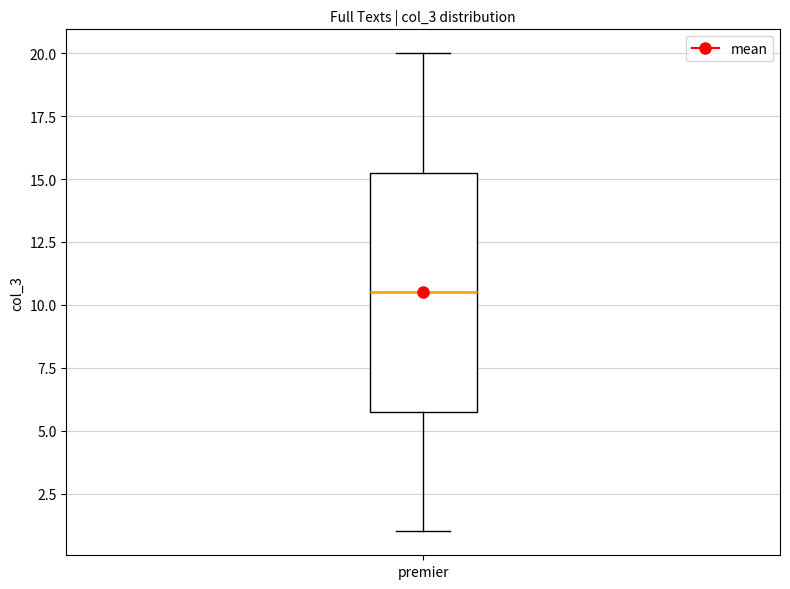

Transcribe this box plot: give where the median line is, the range the box spans, and where the two whiskers end, as read against the y-axis. The values are not printed on the chart, so give them approximately, as read against the axis.

median 10.5, box 6.0 to 15.5, whiskers 1.0 to 20.0